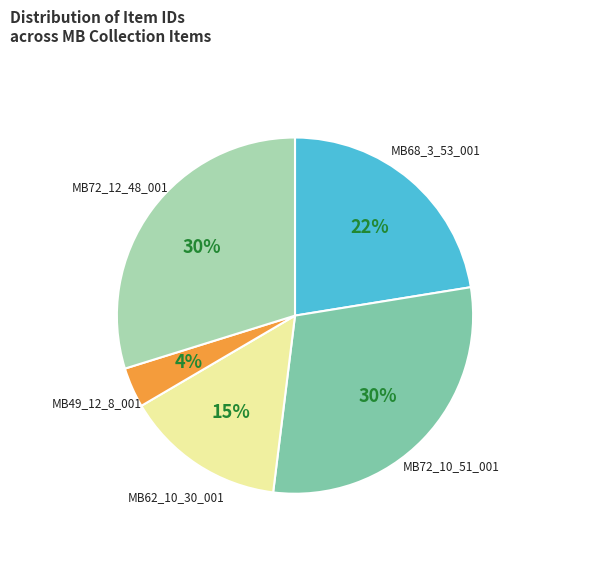

To the nearest percent, what portion does MB49_12_8_001 represent?

4%